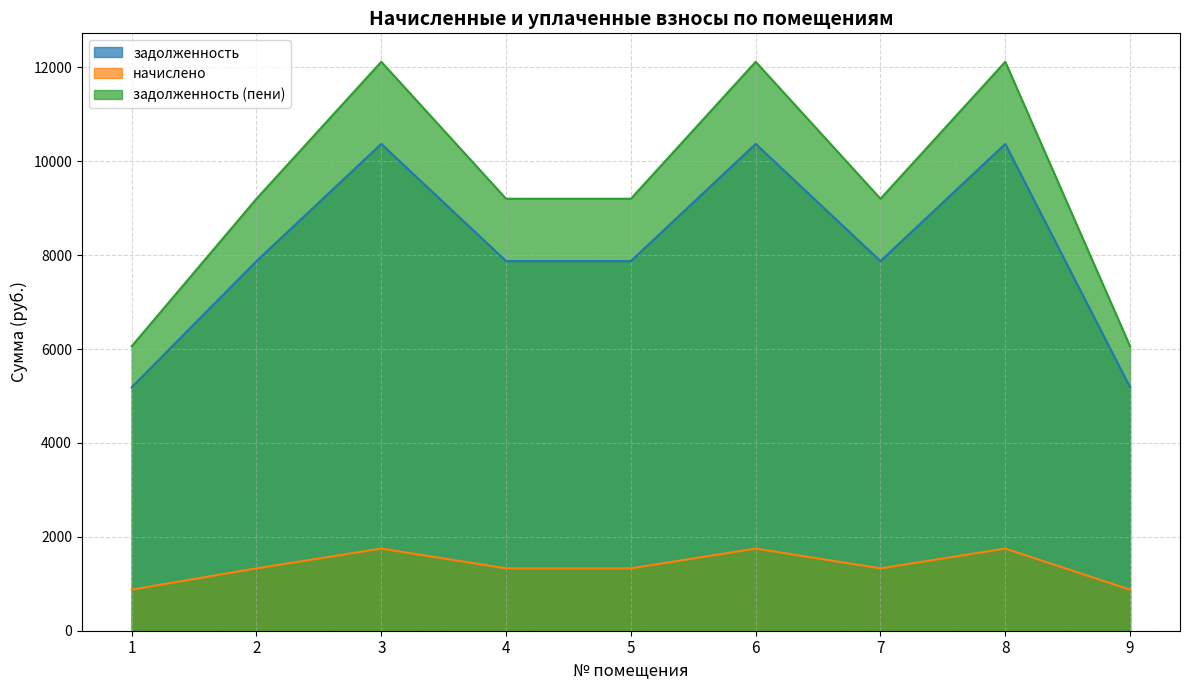

What is the difference between the second highest and minimum values in the начислено series?

874.8